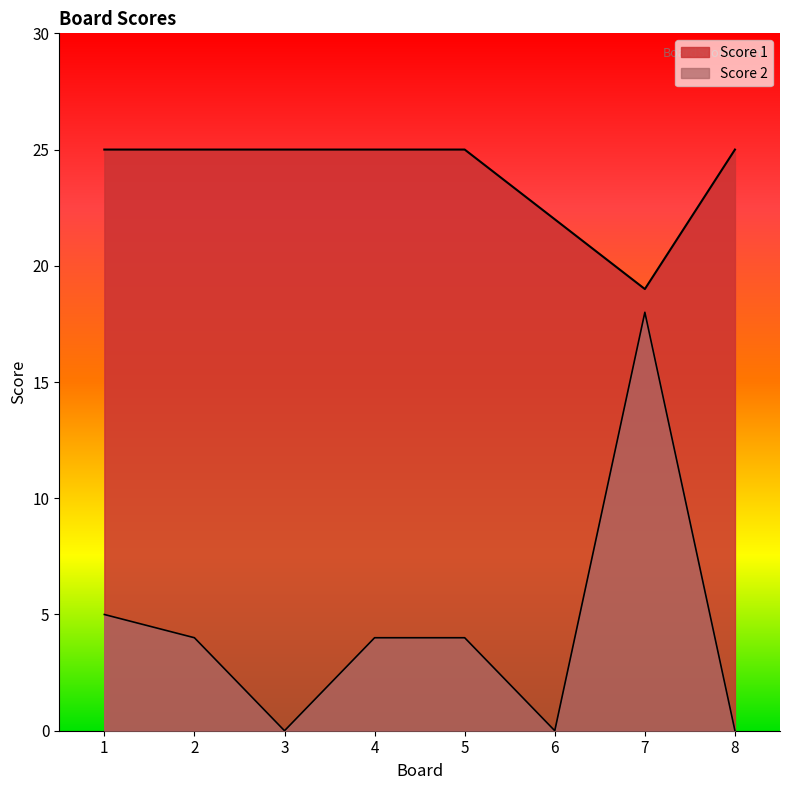

Which label corresponds to the smallest value in the chart?

3